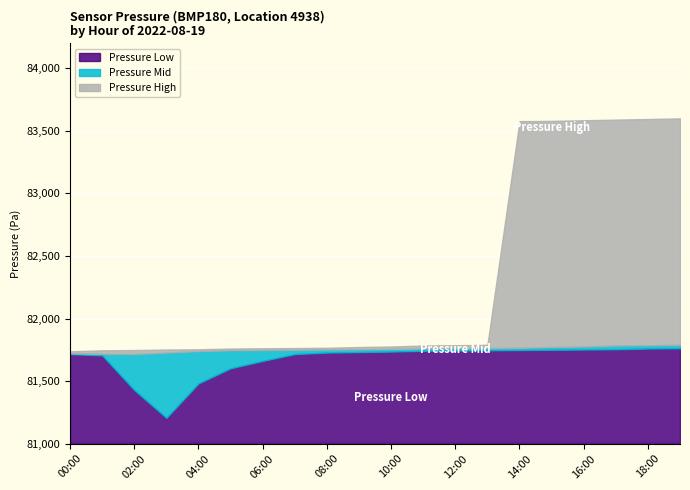

What is the value of the Pressure Low point at the 8th from the left?

81715.4